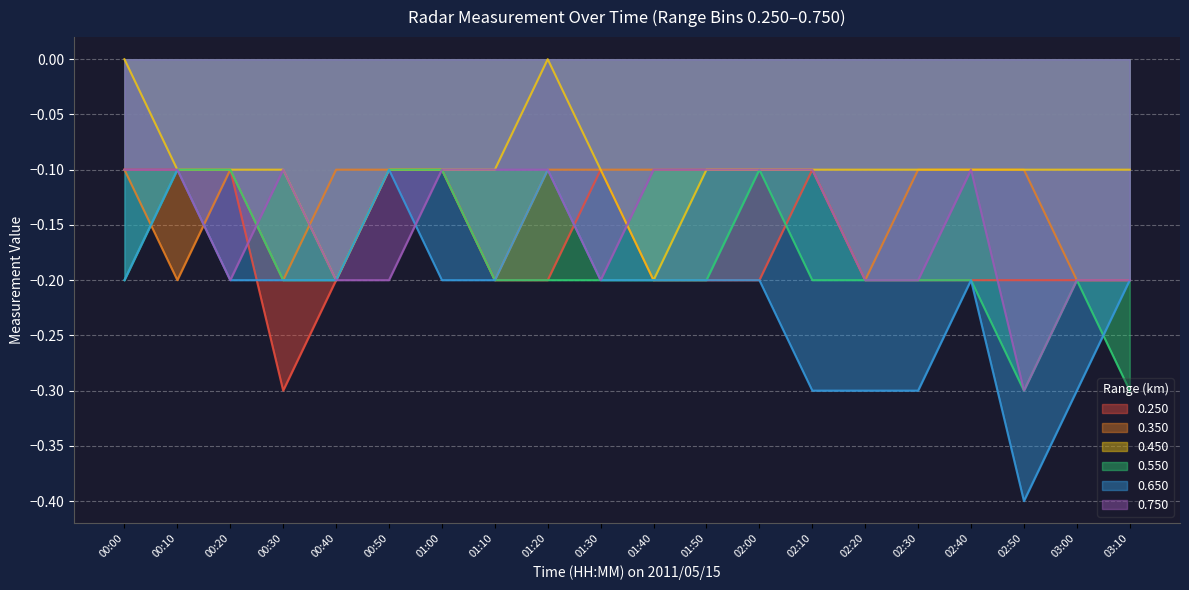

True or false: 2.150 has a value of 0.1 at 03:10.

False